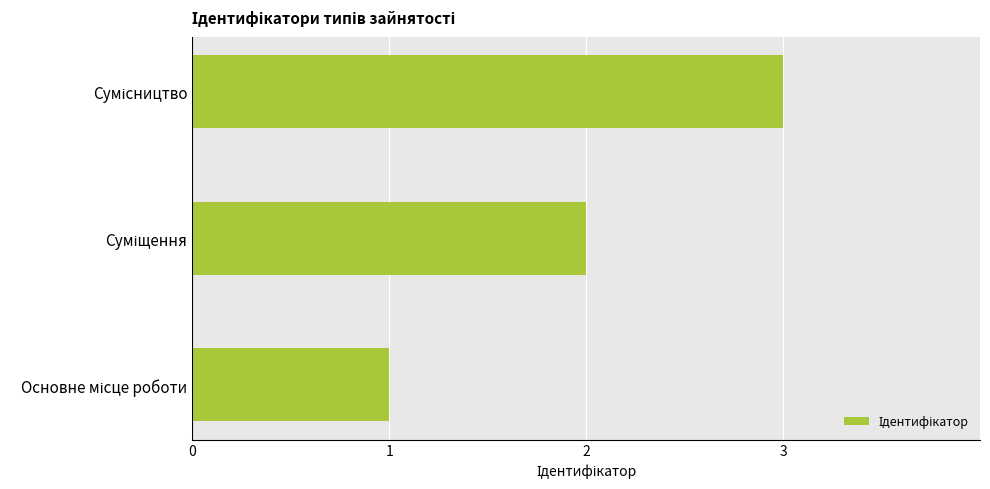

What is the sum of all values?

6